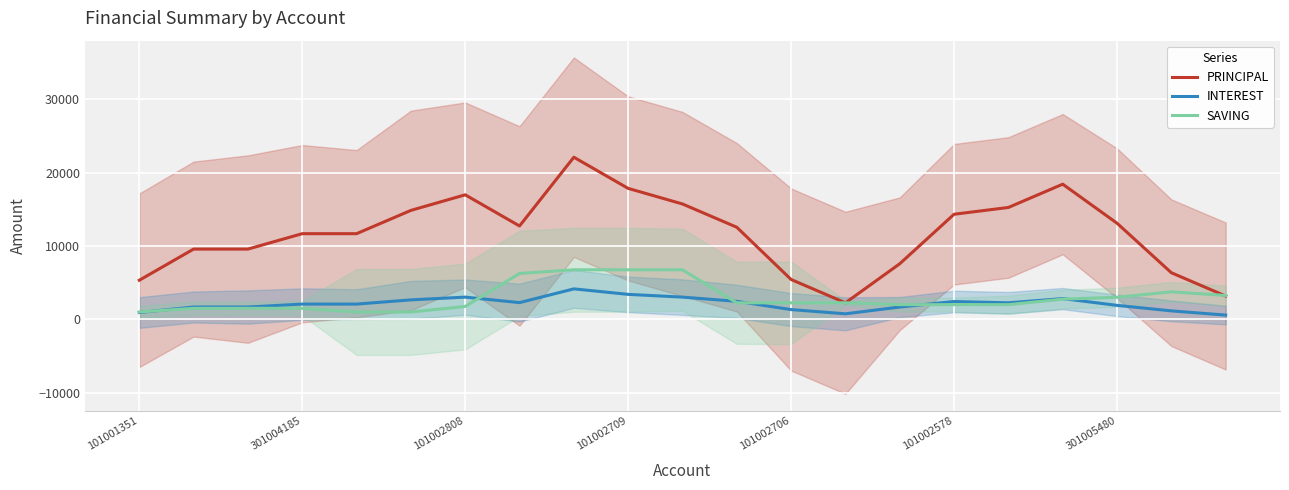

What is the value of the PRINCIPAL point at the 10th from the left?

17850